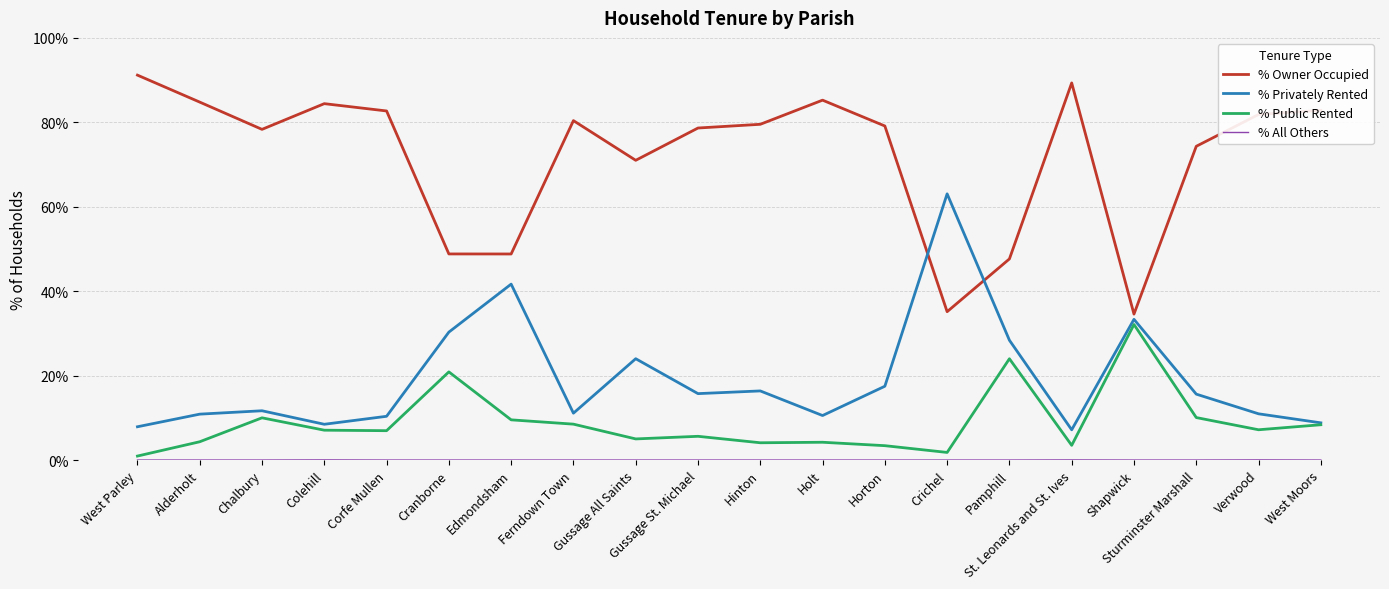

Which series ends up on top after the final intersection of % Owner Occupied and % Privately Rented?

% Owner Occupied